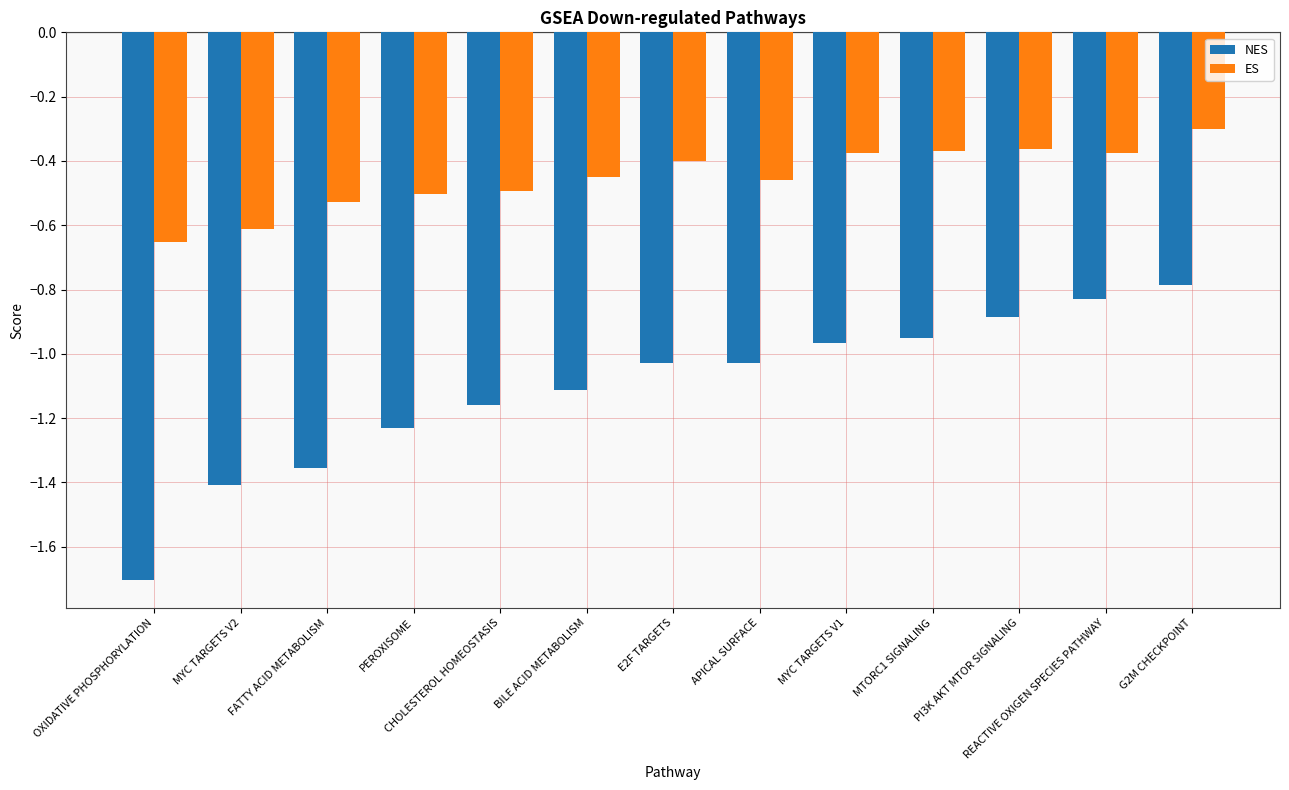

What is the difference between the highest and lowest values at CHOLESTEROL HOMEOSTASIS?

0.7